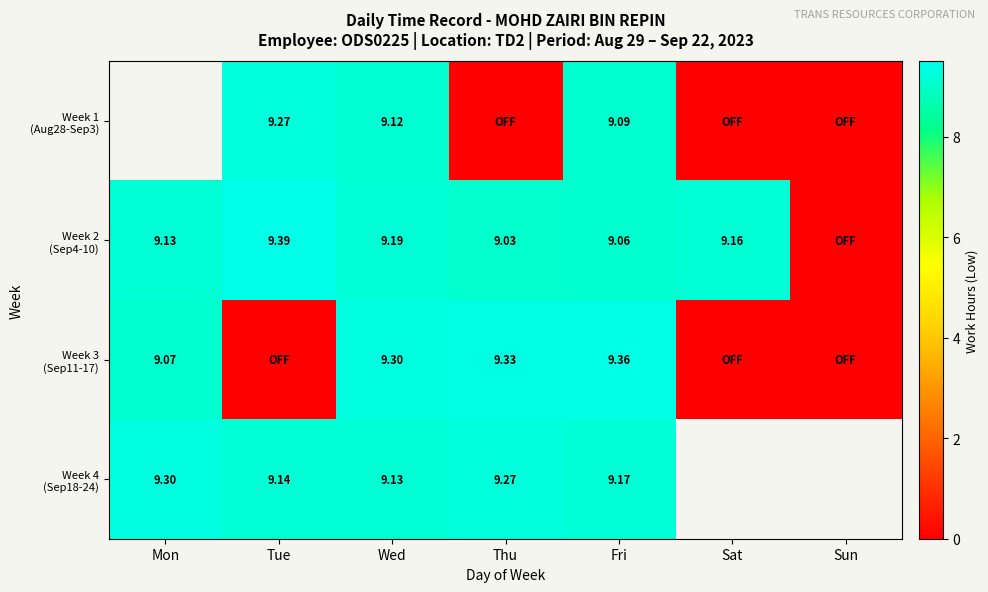

What is the difference between the highest and lowest values at Wed?

0.2